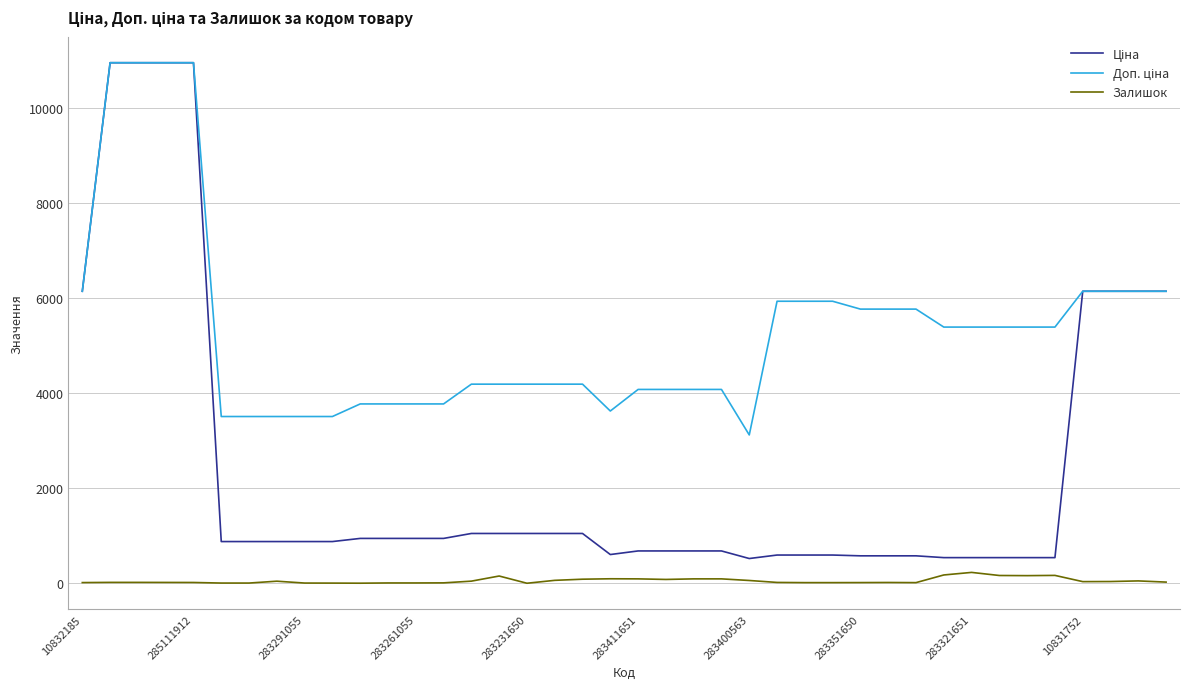

Reading left to right, extract all data points from this chart.

Ціна: 6143.2	10952.0	10952.0	10952.0	10952.0	877.0	877.0	877.0	877.0	877.0	943.2	943.2	943.2	943.2	1047.2	1047.2	1047.2	1047.2	1047.2	604.0	679.6	679.6	679.6	679.6	520.0	593.3	593.3	593.3	576.8	576.8	576.8	539.0	539.0	539.0	539.0	539.0	6143.2	6143.2	6143.2	6143.2
Доп. ціна: 6143.2	10952.0	10952.0	10952.0	10952.0	3507.9	3507.9	3507.9	3507.9	3507.9	3772.7	3772.7	3772.7	3772.7	4188.7	4188.7	4188.7	4188.7	4188.7	3623.8	4077.6	4077.6	4077.6	4077.6	3120.2	5933.2	5933.2	5933.2	5767.8	5767.8	5767.8	5389.6	5389.6	5389.6	5389.6	5389.6	6143.2	6143.2	6143.2	6143.2
Залишок: 14.0	18.0	18.0	17.0	16.0	4.0	4.0	43.0	4.0	3.0	1.0	6.0	6.0	8.0	44.0	152.0	0.0	61.0	85.0	94.0	92.0	80.0	92.0	92.0	58.0	17.0	13.0	13.0	14.0	16.0	13.0	174.0	228.0	163.0	160.0	165.0	34.0	36.0	49.0	24.0